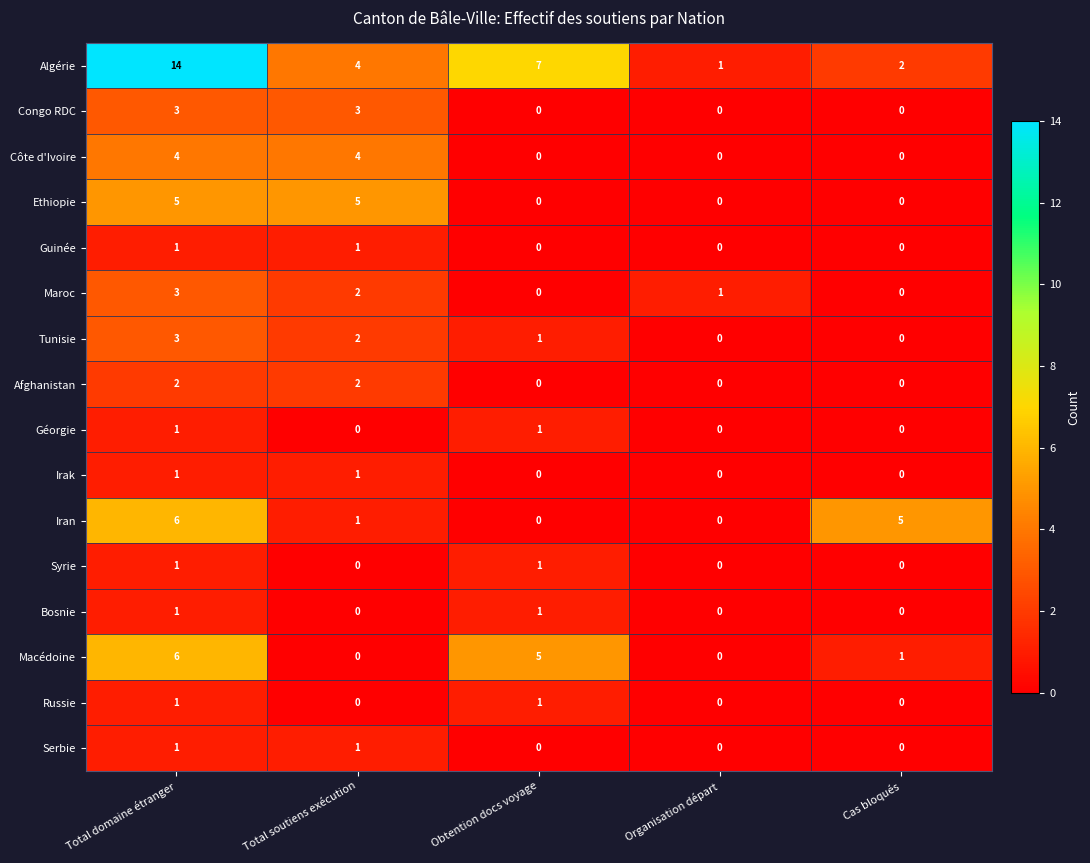

List the labels in order of Algérie value, largest first.

Total domaine étranger, Obtention docs voyage, Total soutiens exécution, Cas bloqués, Organisation départ